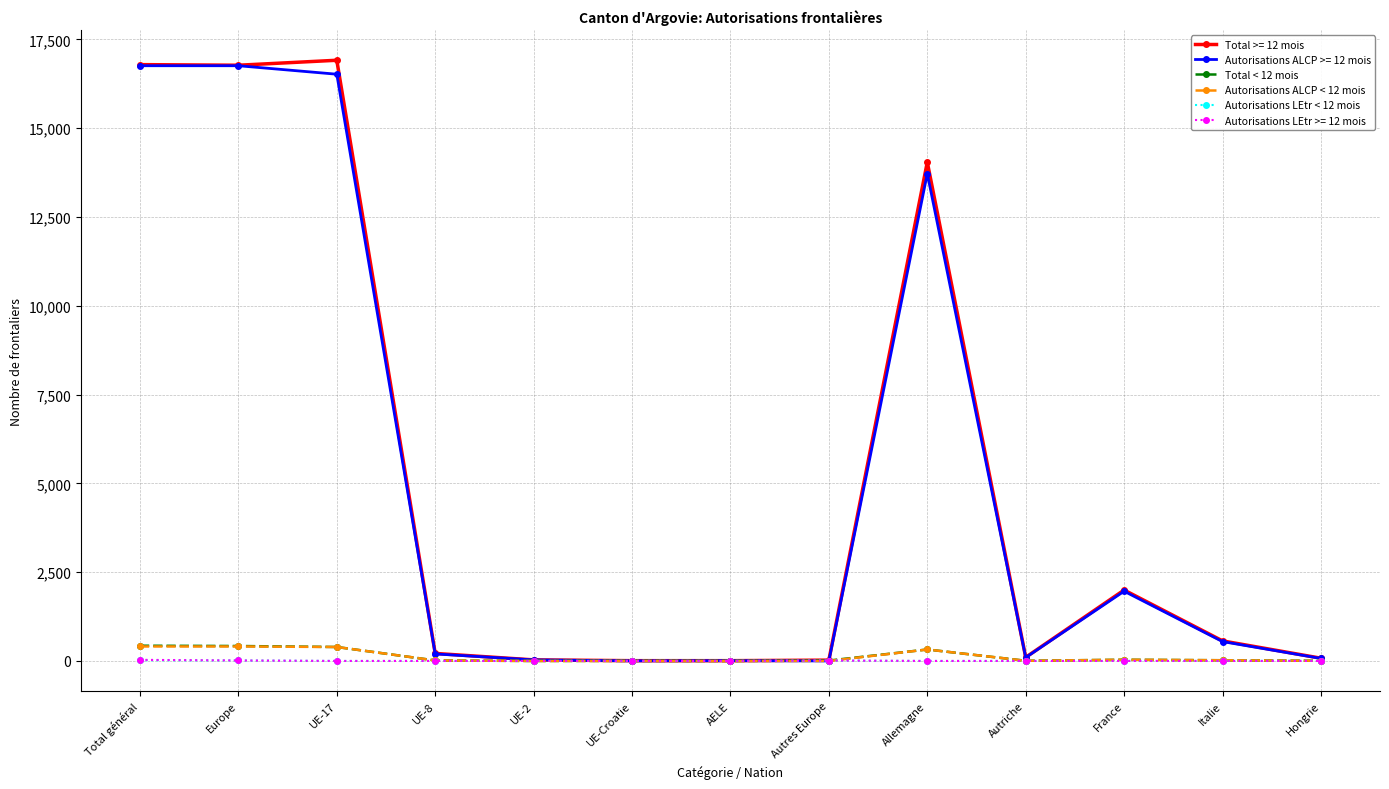

True or false: Autorisations ALCP >= 12 mois has more than 1 interior local peaks.

True